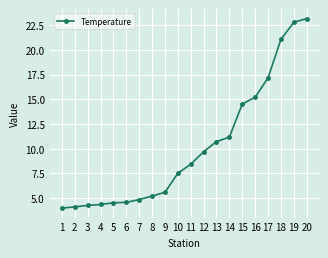

What is the minimum value shown in the chart?

4.0